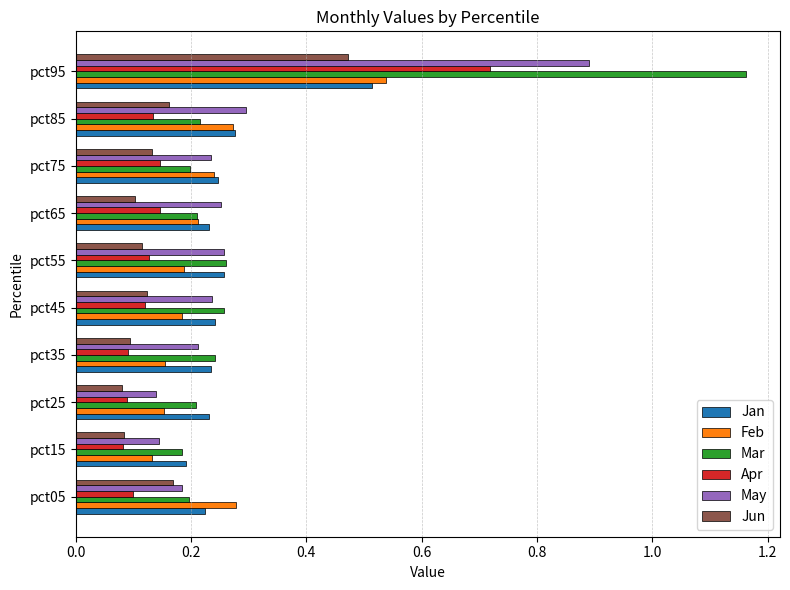

List the series in order of their peak value, highest first.

Mar, May, Apr, Feb, Jan, Jun